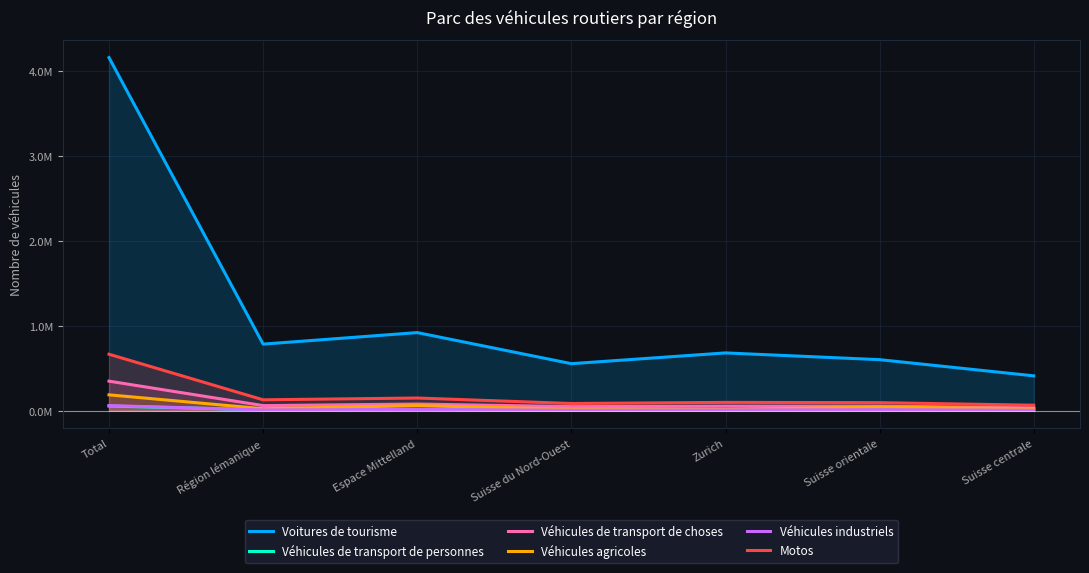

Where is the first local maximum for Motos?

Espace Mittelland